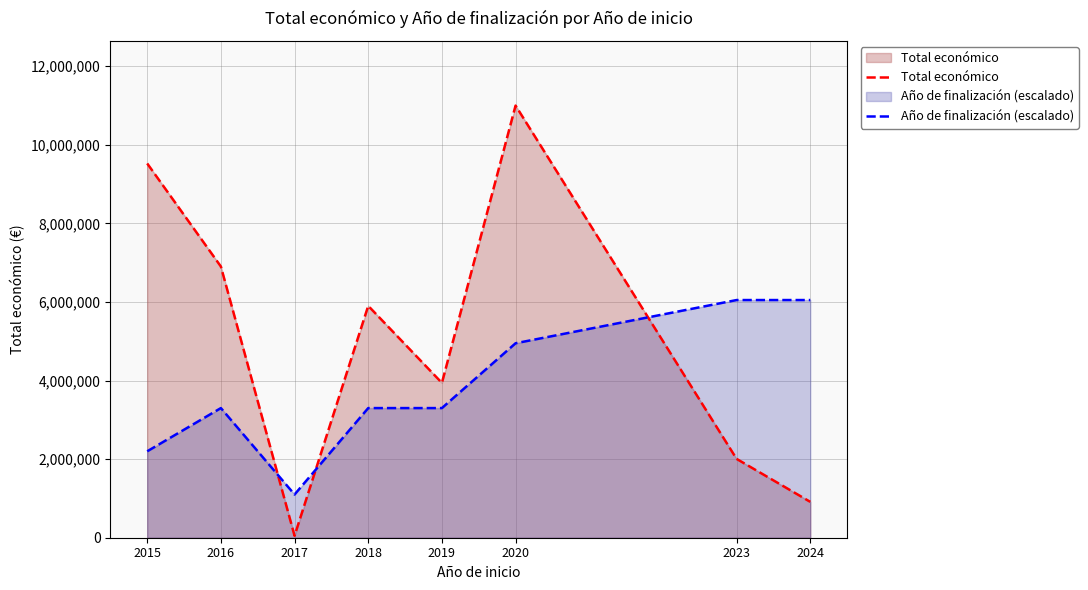

How many data points in Total económico are less than 5901670?

4